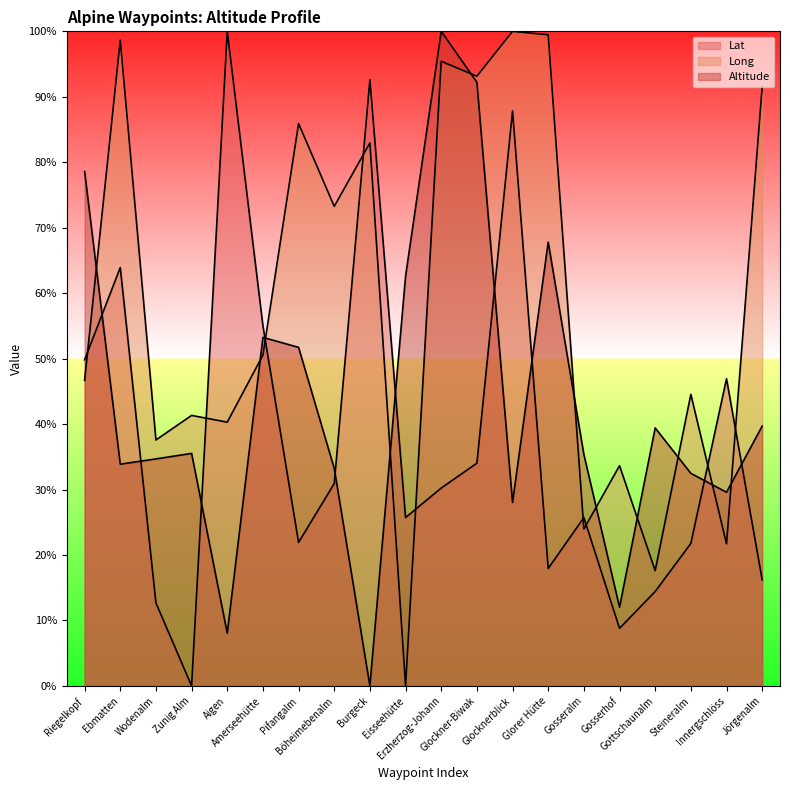

Which series ends up on top after the final intersection of Long and Altitude?

Long